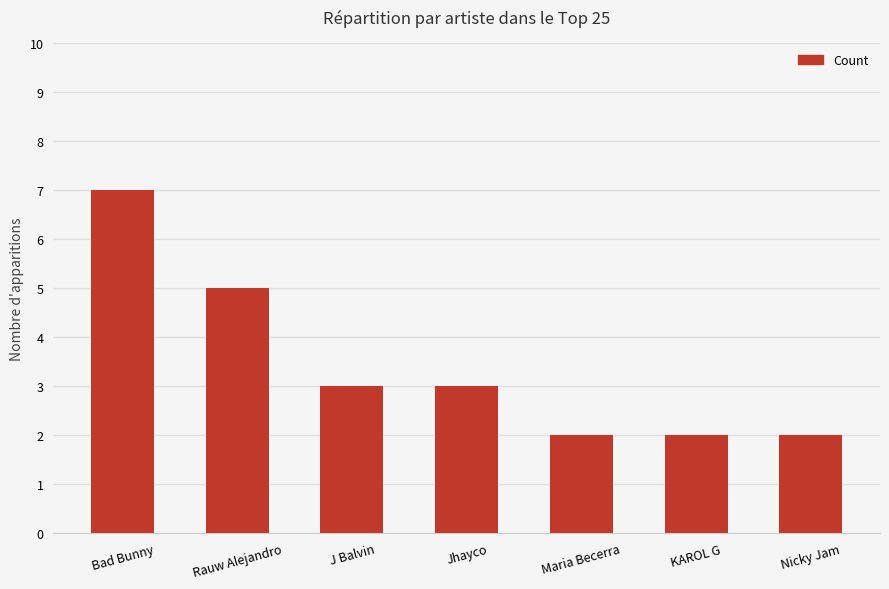

What is the label of the 1st bar from the left?

Bad Bunny